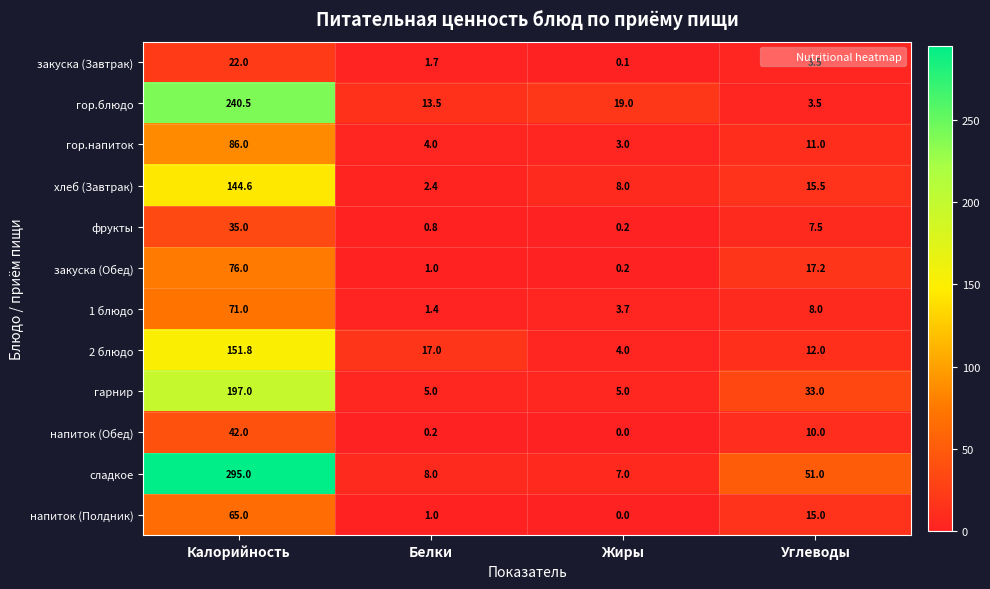

How many categories are shown in the chart?

4